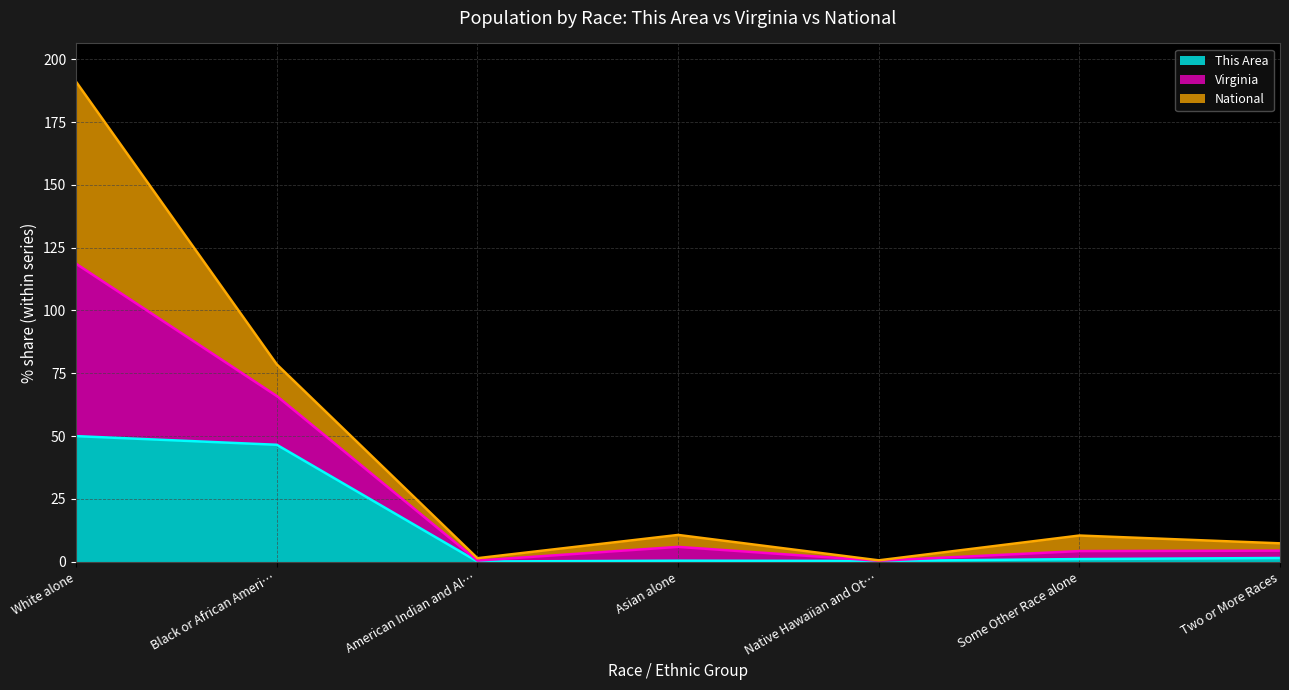

At which category is the sum across all series the highest?

White alone